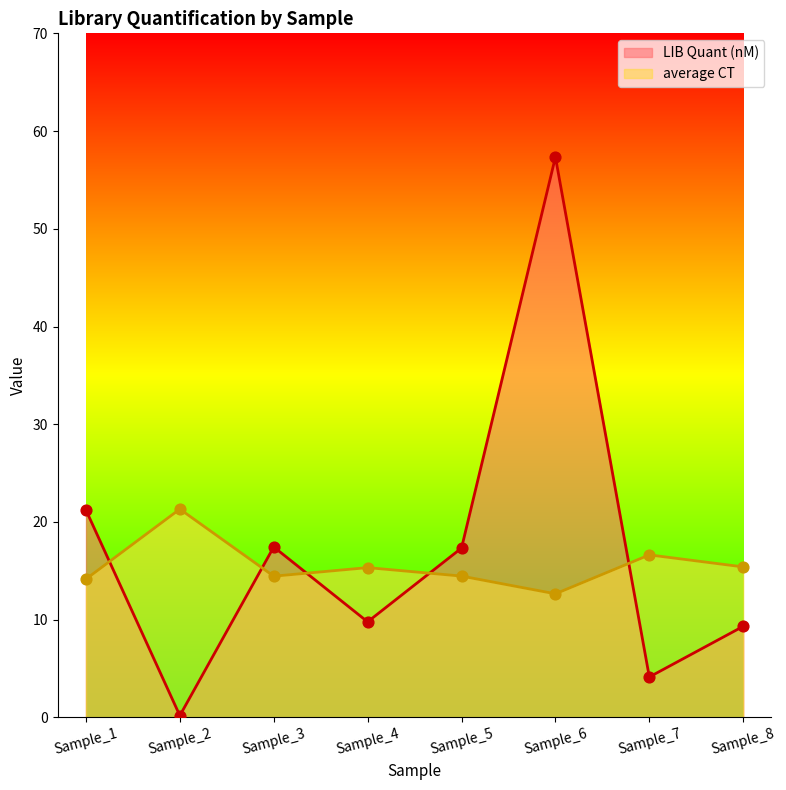

What is the total value across all series at Sample_7?

20.8